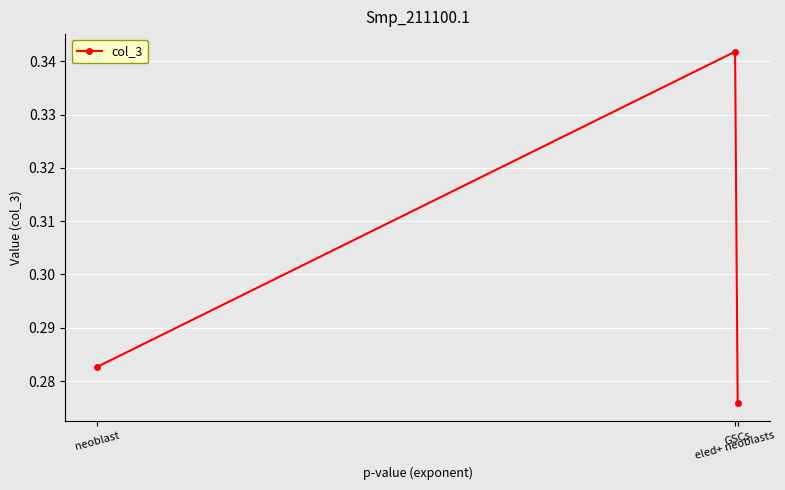

Rank the categories by value from lowest to highest.

GSCs, neoblast, eled+ neoblasts